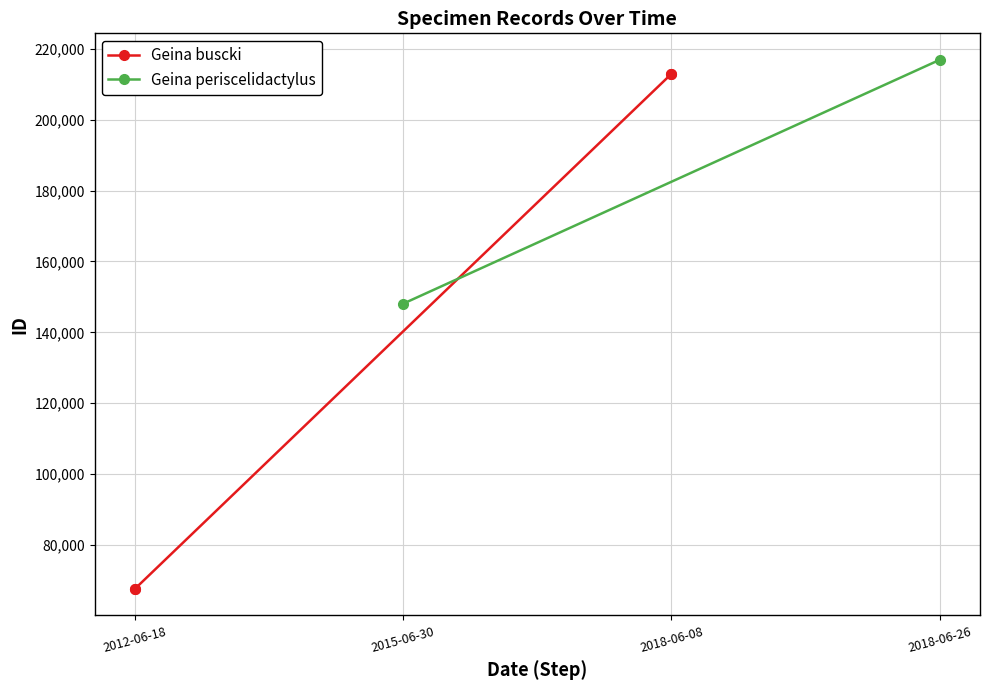

Where is the data nearest to the value 140254?

2012-06-18